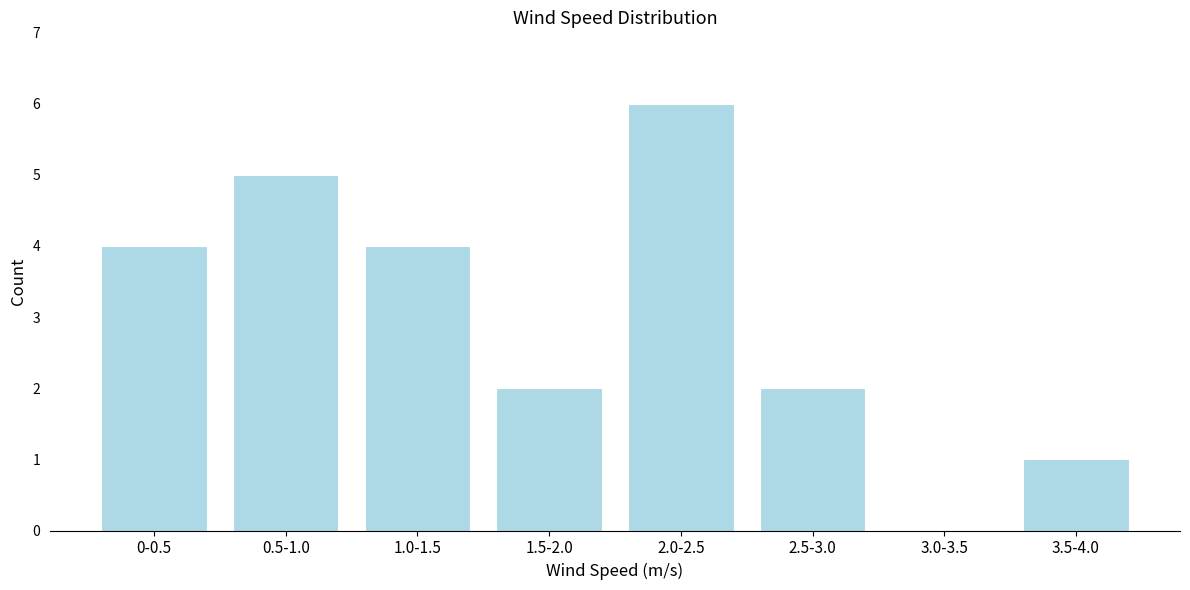

Reading right to left, list all the values displayed in this chart.

3.5-4.0=1	3.0-3.5=0	2.5-3.0=2	2.0-2.5=6	1.5-2.0=2	1.0-1.5=4	0.5-1.0=5	0-0.5=4